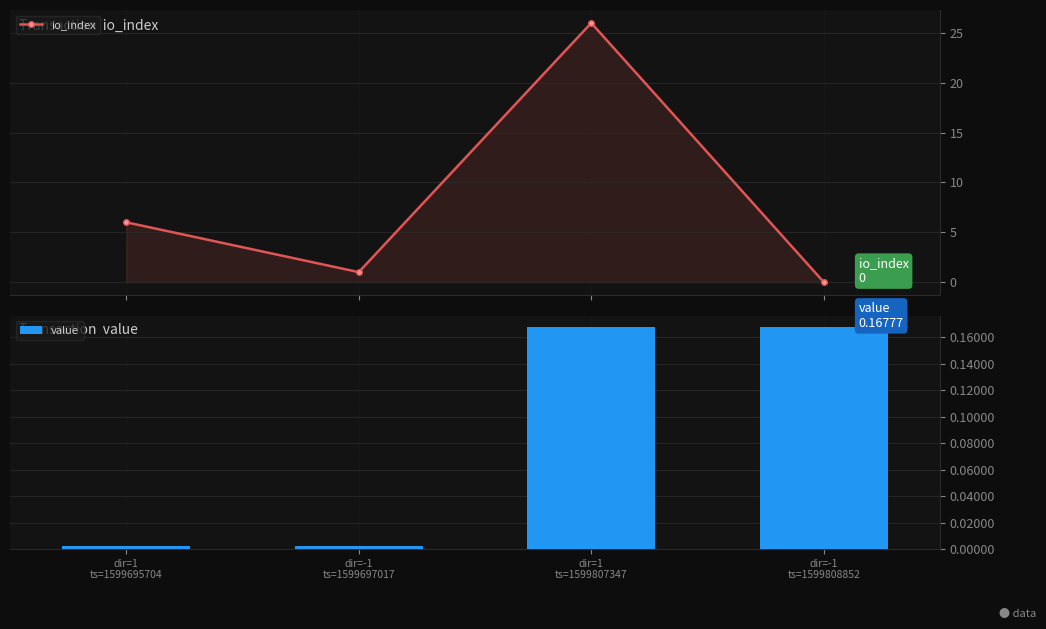

How many categories are shown in the chart?

4